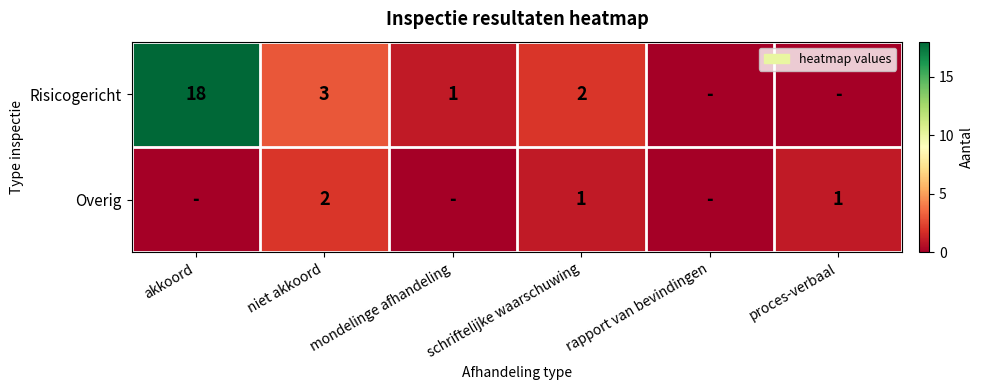

What is the difference between the Risicogericht values at schriftelijke waarschuwing and akkoord?

16